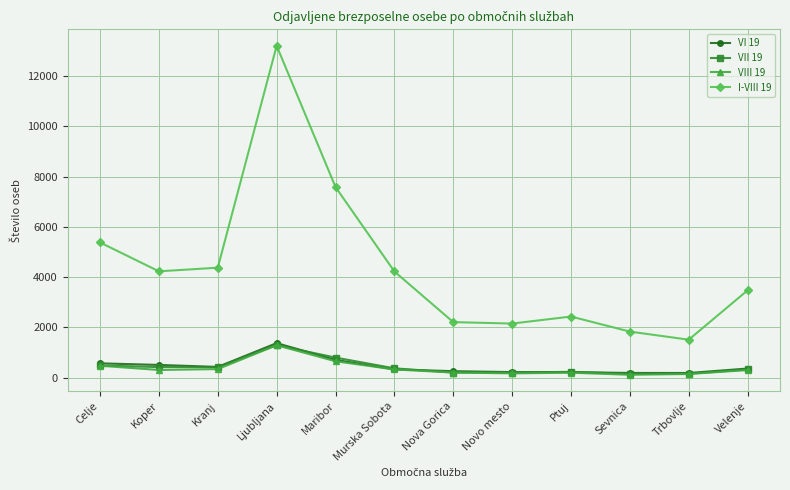

Count the number of categories in the chart.

12